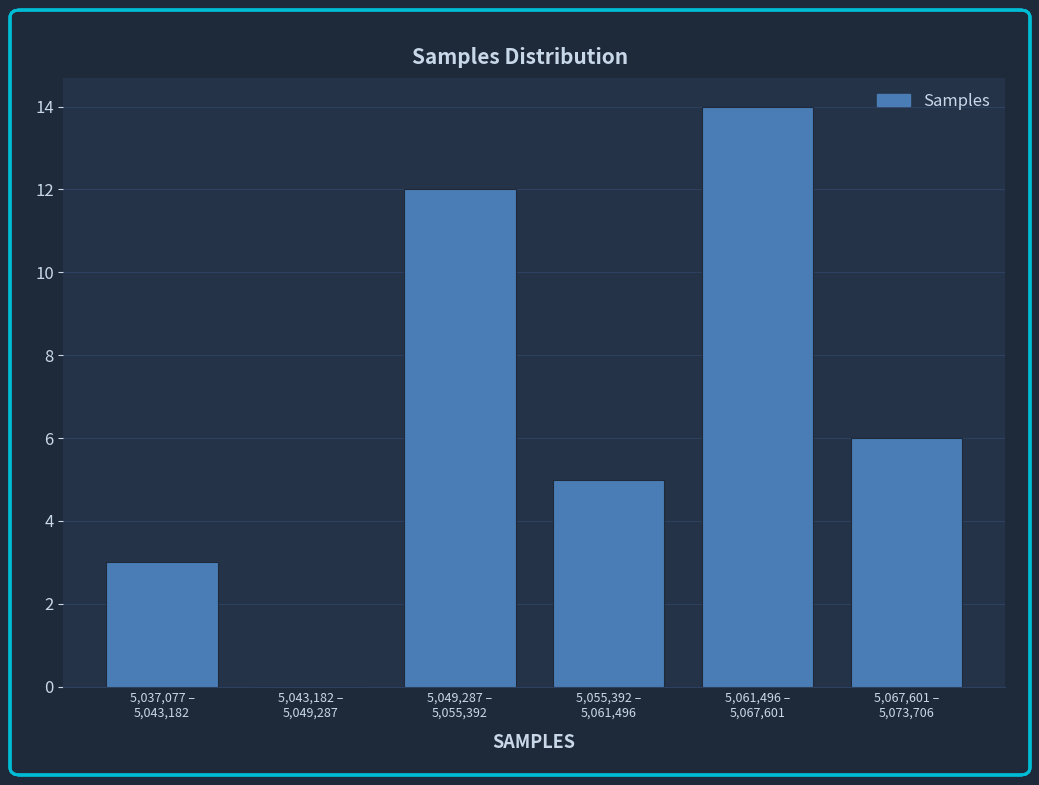

What is the sum of all values?

40